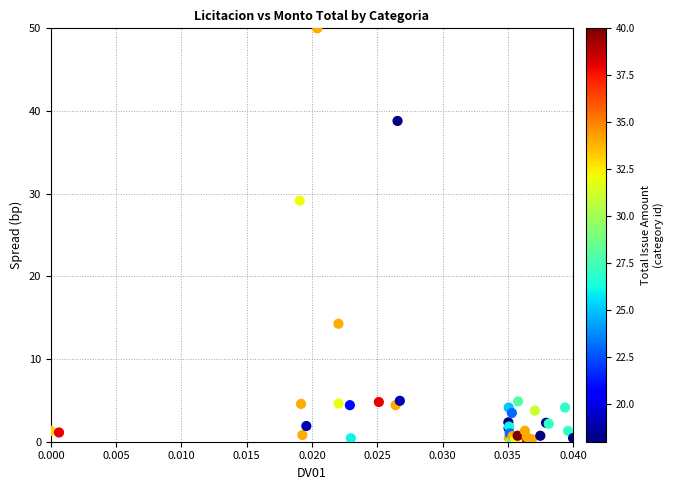

What Y value in the scatter plot is closest to 25?

29.2